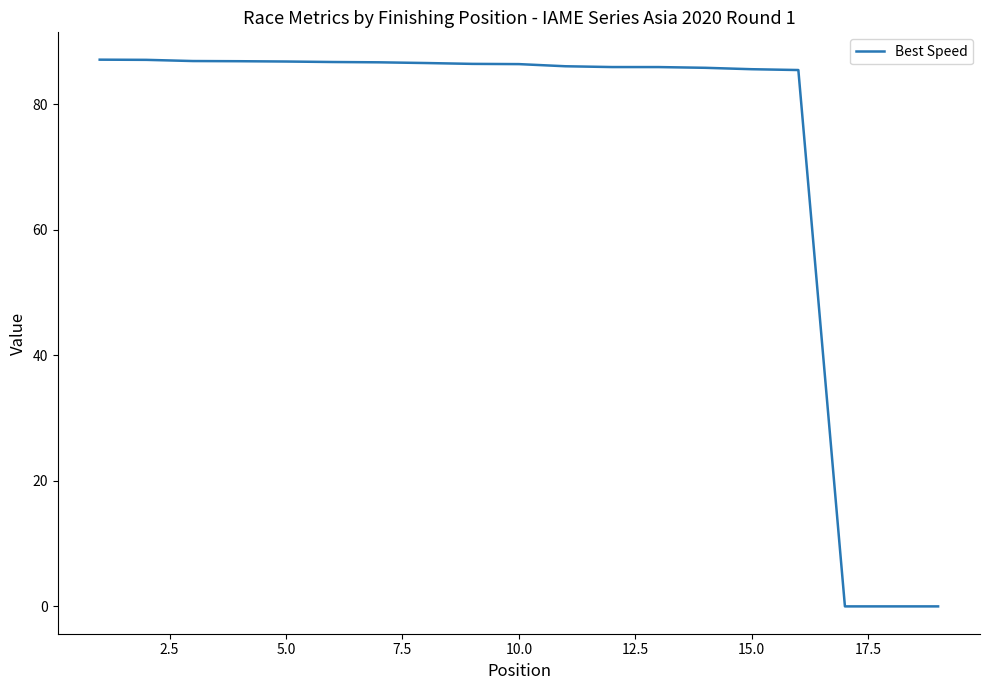

What is the greatest value displayed?

87.1